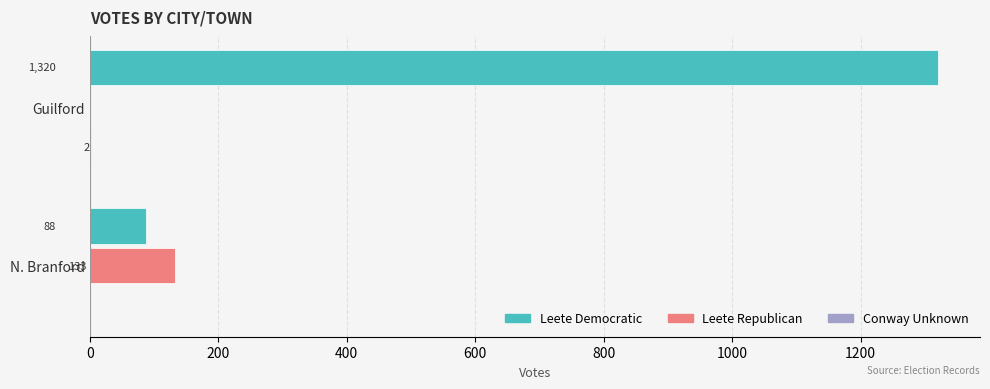

At which category is the sum across all series the highest?

Guilford